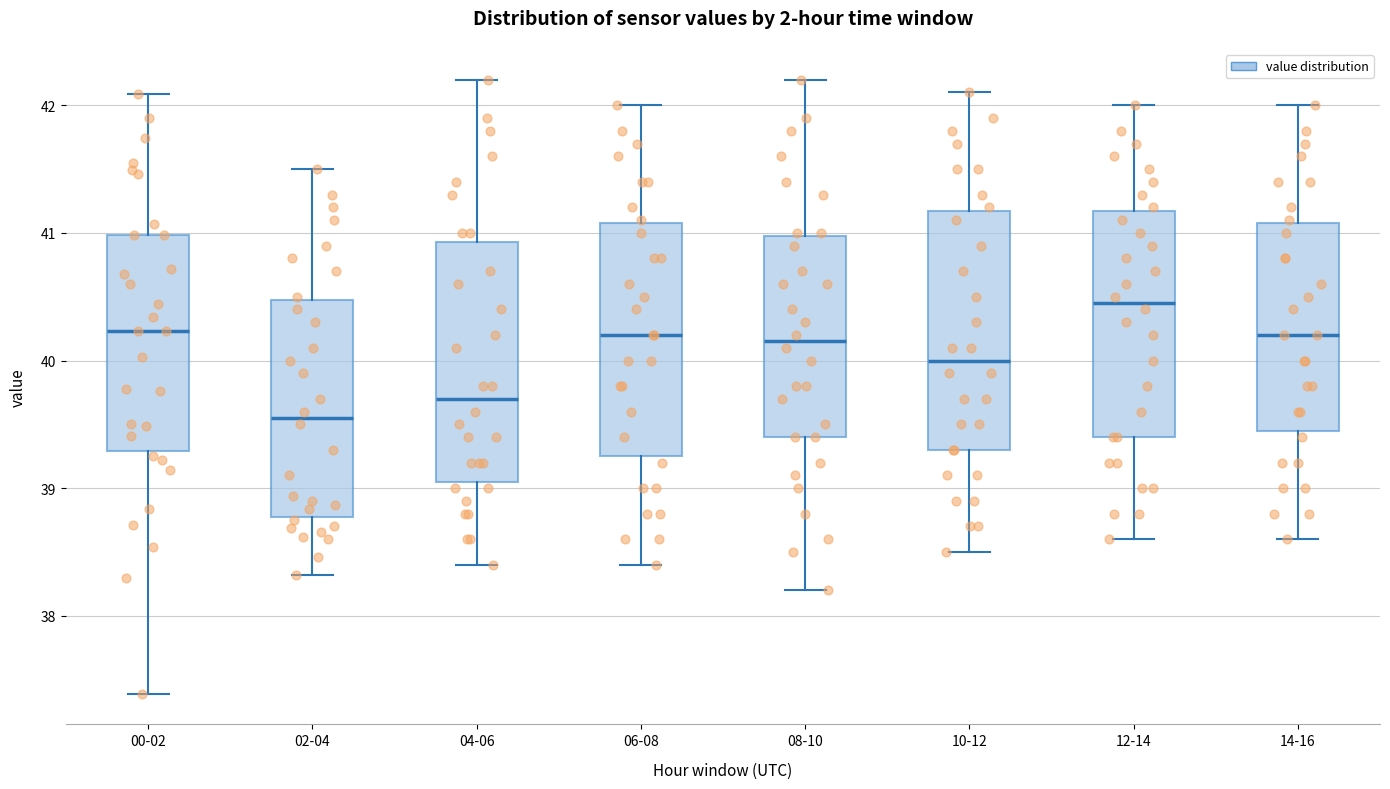

Reading left to right, transcribe this box plot: for each box, give where its median line is, the range the box spans, and where its two whiskers end, as read against the y-axis. The values are not printed on the chart, so give them approximately, as read against the axis.

00-02: median 40.2, box 39.3 to 41.0, whiskers 37.4 to 42.1
02-04: median 39.6, box 38.8 to 40.5, whiskers 38.3 to 41.5
04-06: median 39.7, box 39.1 to 40.9, whiskers 38.4 to 42.2
06-08: median 40.2, box 39.3 to 41.1, whiskers 38.4 to 42.0
08-10: median 40.2, box 39.4 to 41.0, whiskers 38.2 to 42.2
10-12: median 40.0, box 39.3 to 41.2, whiskers 38.5 to 42.1
12-14: median 40.5, box 39.4 to 41.2, whiskers 38.6 to 42.0
14-16: median 40.2, box 39.5 to 41.1, whiskers 38.6 to 42.0